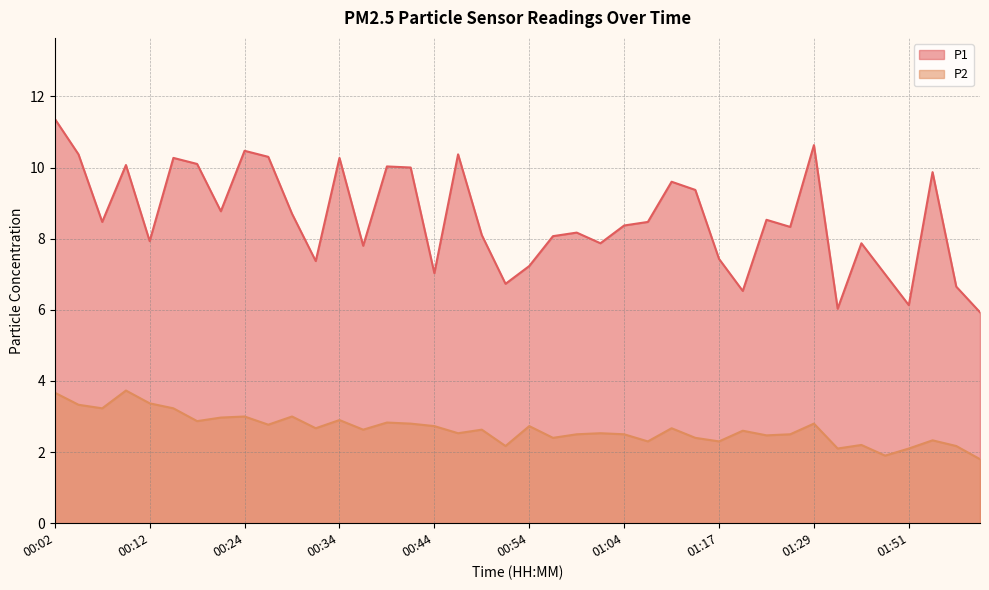

What is the spread (max minus min) of values at 01:02?

5.3